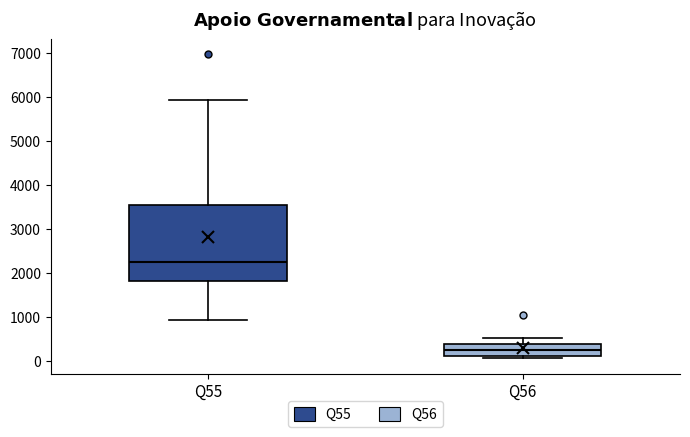

Reading left to right, read every box against the y-axis: the position of its median line, the range the box covers, and the ends of its whiskers. The values are not printed on the chart, so give them approximately, as read against the axis.

Q55: median 2300, box 1800 to 3500, whiskers 900 to 5900
Q56: median 200, box 100 to 400, whiskers 100 (just below the box's lower edge) to 500